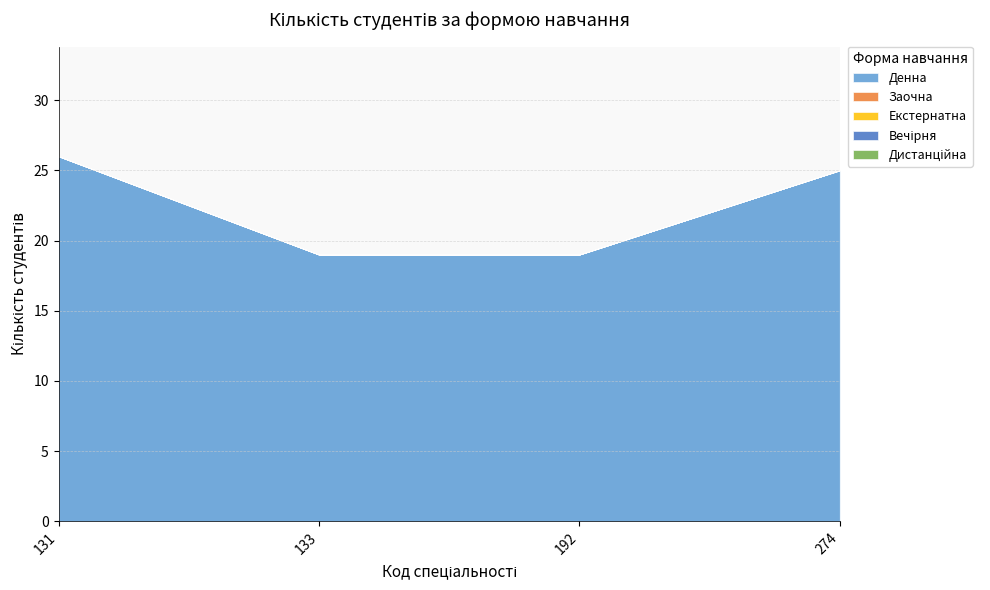

Does the chart have visible grid lines?

Yes